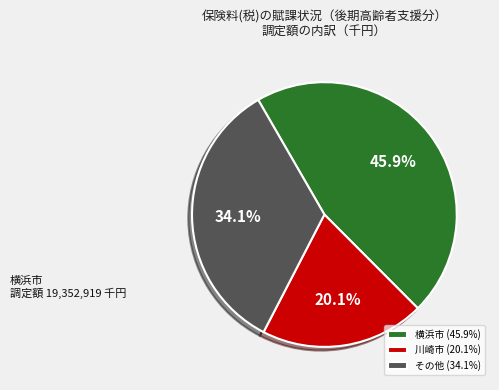

Rank the categories by value from lowest to highest.

川崎市 (20.1%), その他 (34.1%), 横浜市 (45.9%)